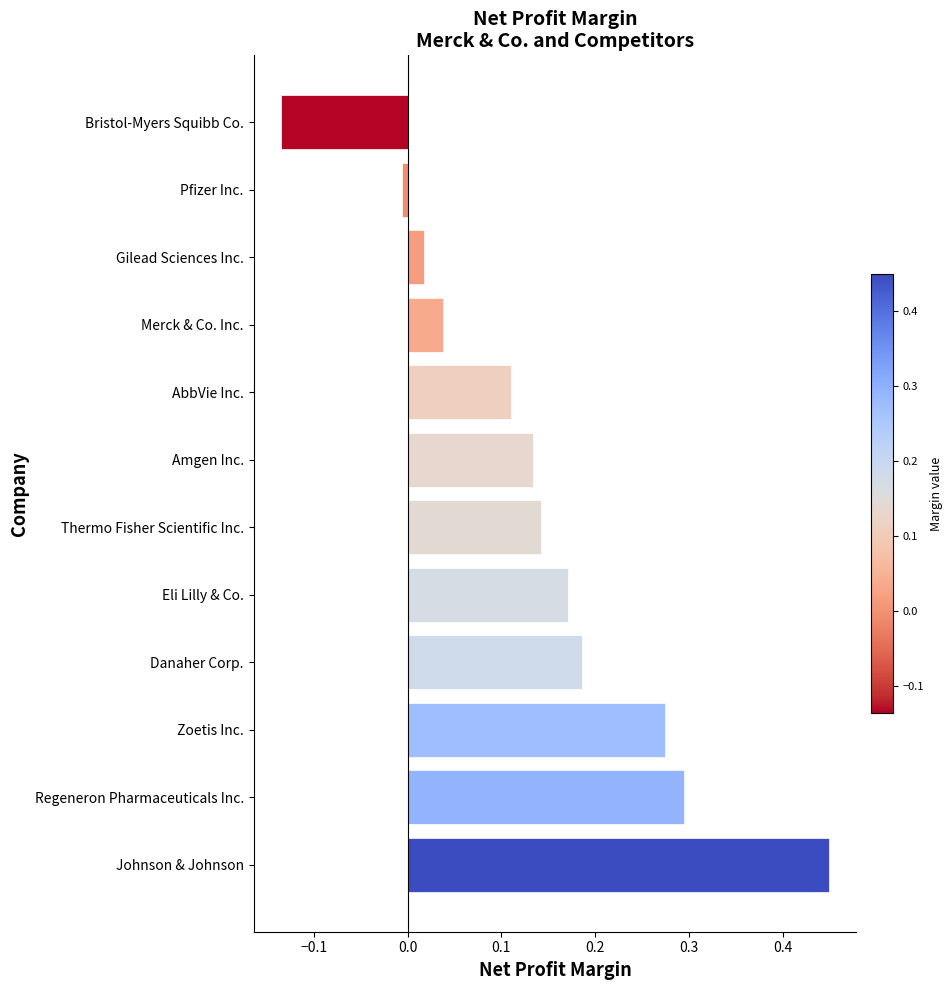

How many data points are above 0?

10